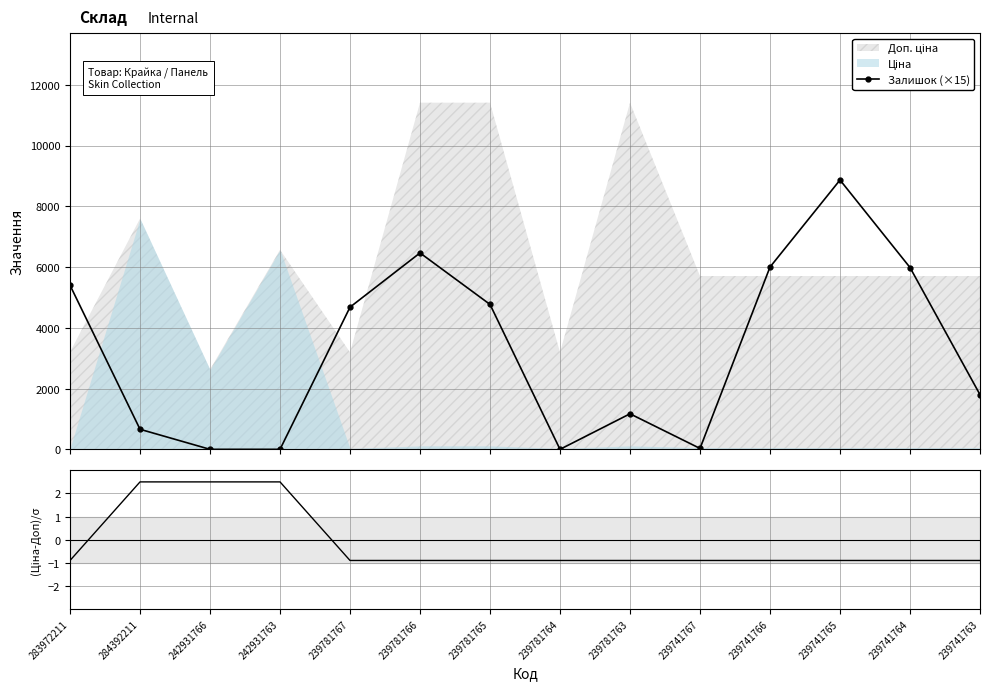

Reading left to right, transcribe all the data shown in this chart.

Залишок (×15): 283972211=5400.0	284392211=660.0	242931766=0.0	242931763=0.0	239781767=4680.0	239781766=6465.0	239781765=4770.0	239781764=0.0	239781763=1170.0	239741767=30.0	239741766=6000.0	239741765=8865.0	239741764=5985.0	239741763=1800.0
(Ціна-Доп)/σ: 283972211=-0.9	284392211=2.5	242931766=2.5	242931763=2.5	239781767=-0.9	239781766=-0.9	239781765=-0.9	239781764=-0.9	239781763=-0.9	239741767=-0.9	239741766=-0.9	239741765=-0.9	239741764=-0.9	239741763=-0.9